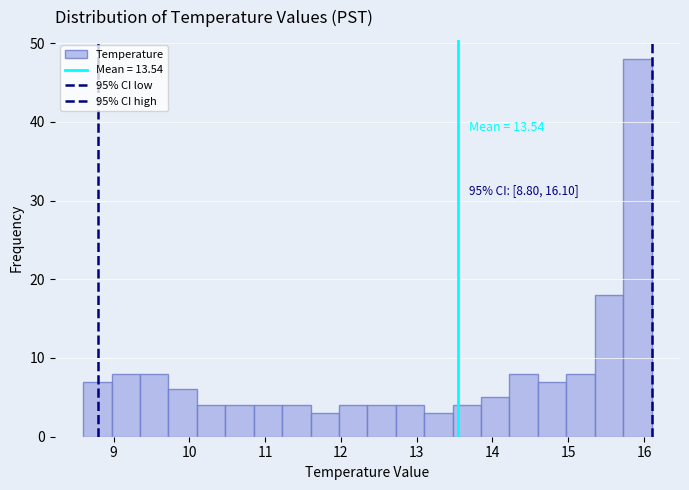

Around what value on the x-axis is the tallest bar? Give the approximate position of its centre, as read against the axis.

15.9